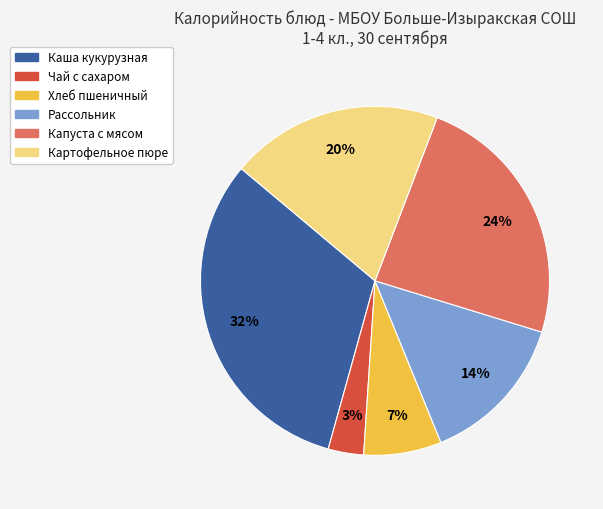

To the nearest percent, what is the difference between the Рассольник and Каша кукурузная slice percentages?

18%